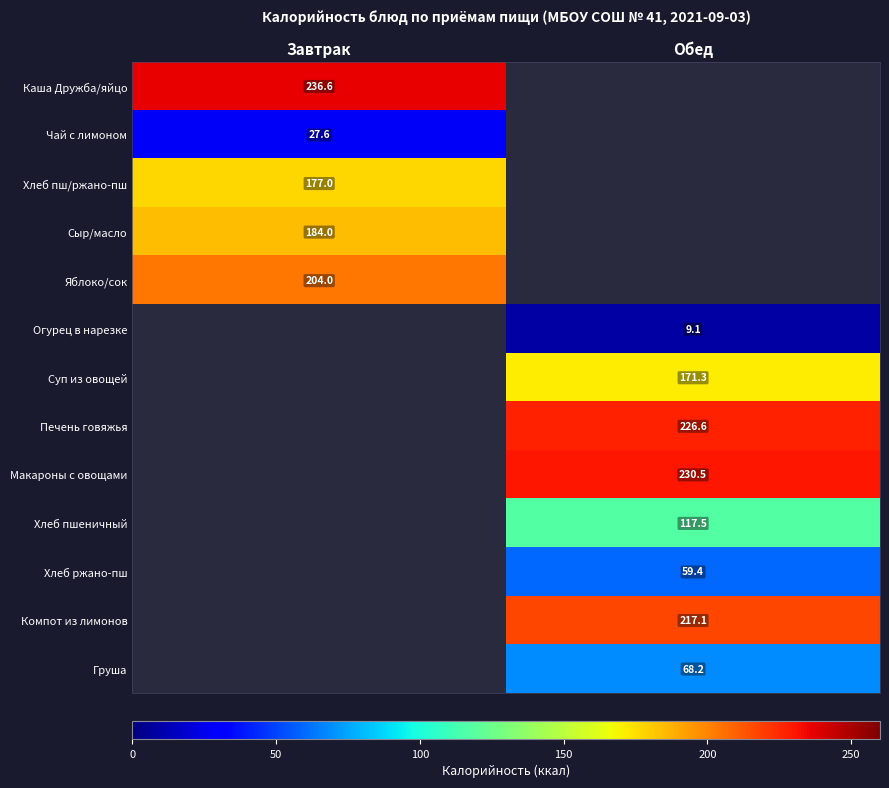

Between Обед and Завтрак, which is larger?

Завтрак